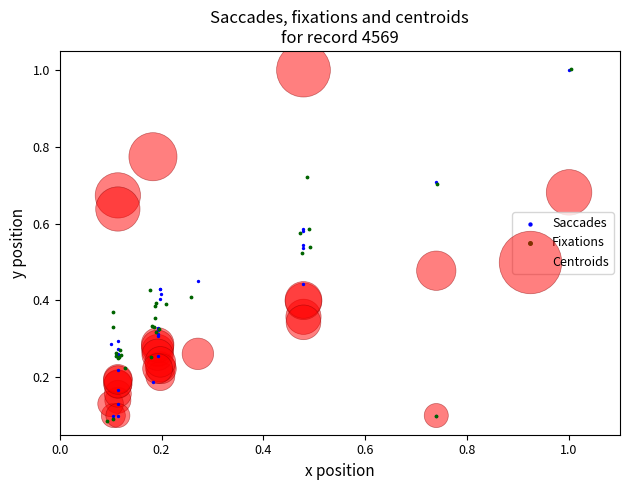

What are all the series names shown in the legend?

Saccades, Fixations, Centroids